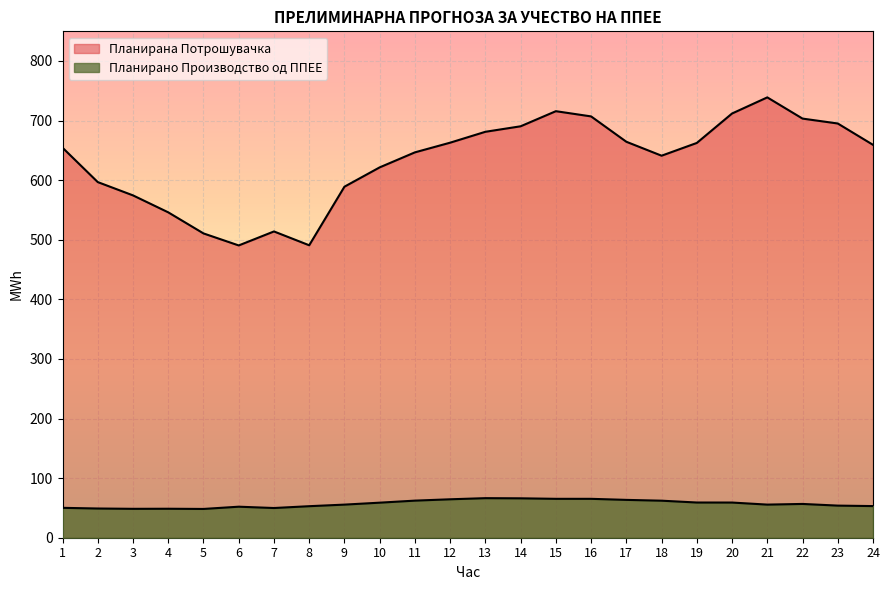

Where is Планирано Производство од ППЕЕ nearest to the value 57?

22